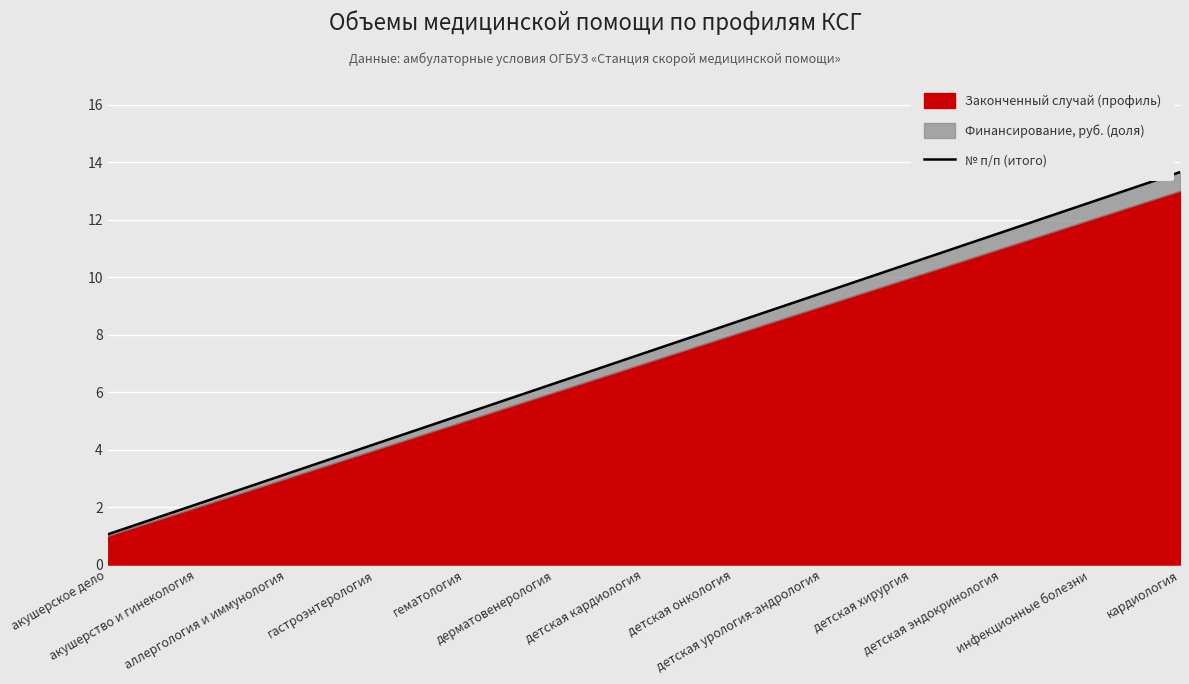

Rank the categories by value from highest to lowest.

кардиология, инфекционные болезни, детская эндокринология, детская хирургия, детская урология-андрология, детская онкология, детская кардиология, дерматовенерология, гематология, гастроэнтерология, аллергология и иммунология, акушерство и гинекология, акушерское дело